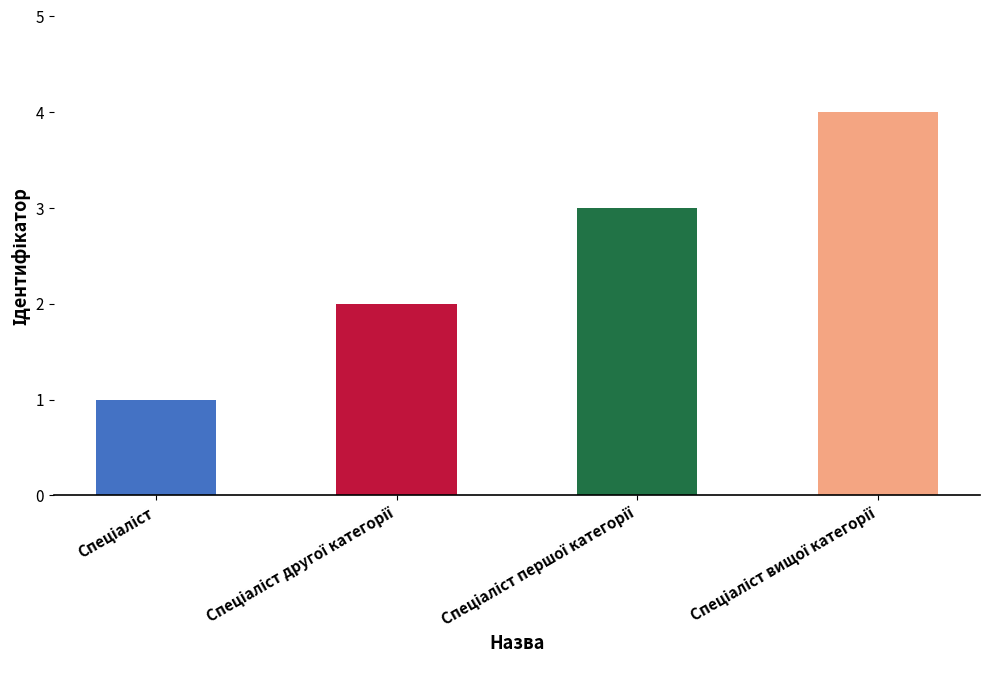

What is the difference between the maximum and minimum values?

3